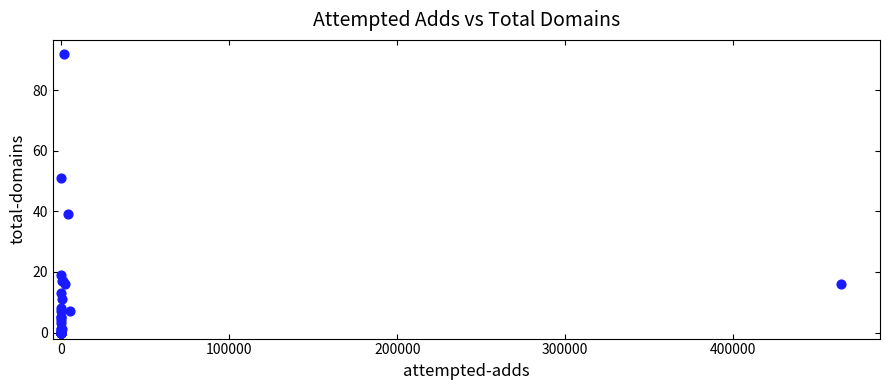

What Y value in the scatter plot is closest to 46?

51